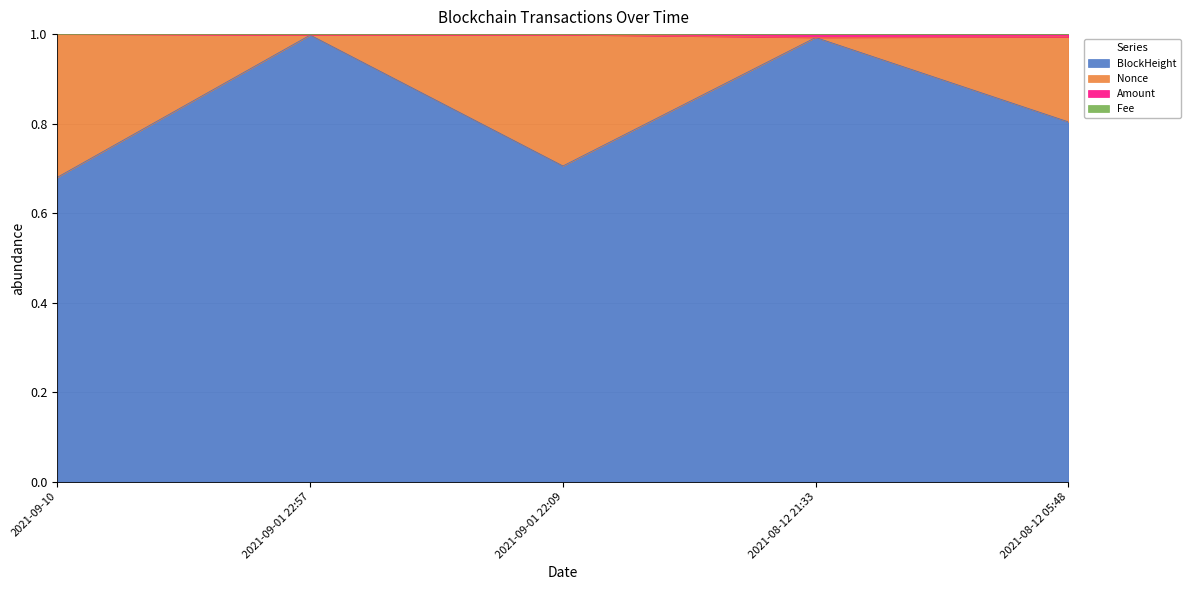

Is it true that BlockHeight equals 1.0 at 2021-09-01 22:57?

True